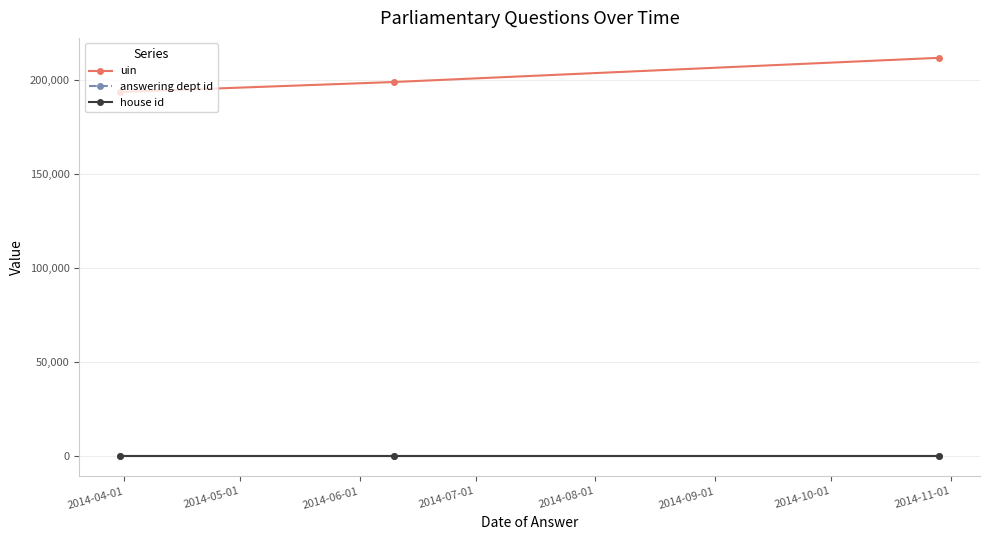

Which series has the widest spread of values?

uin